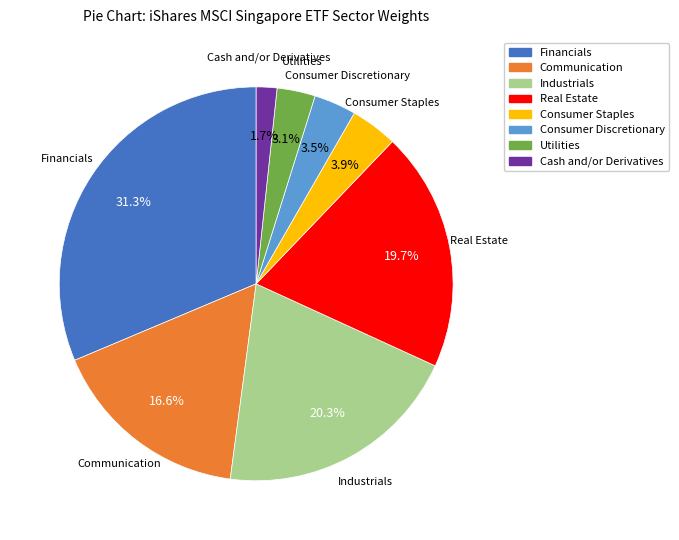

What percentage is the Utilities slice, to the nearest percent?

3%